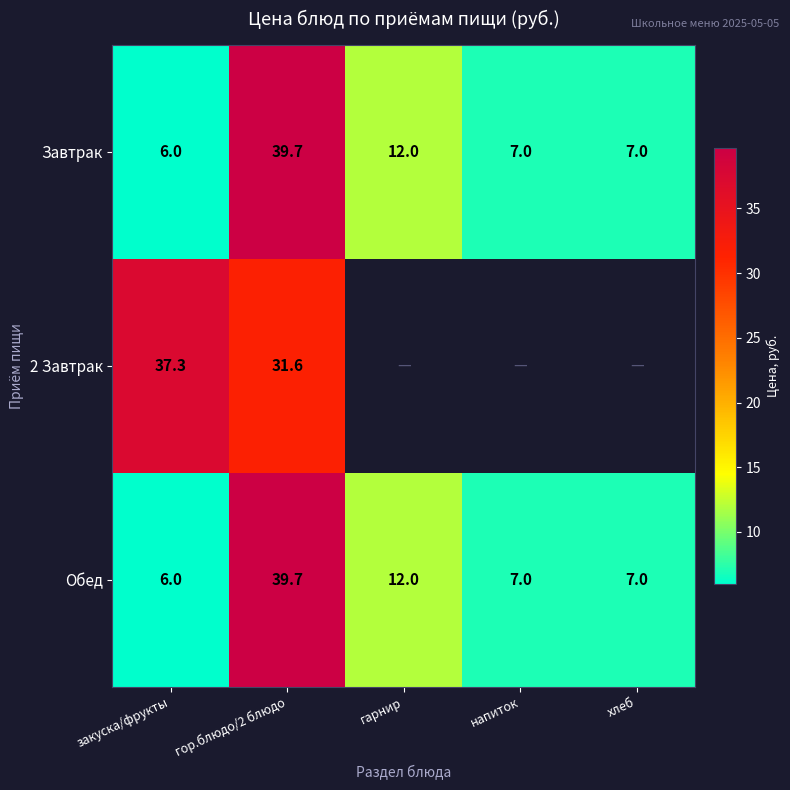

Which category has the highest value across all series?

гор.блюдо/2 блюдо